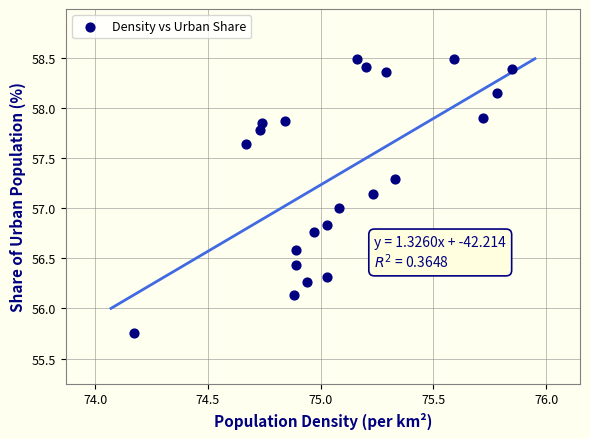

What is the range of X values (max minus min)?

1.7